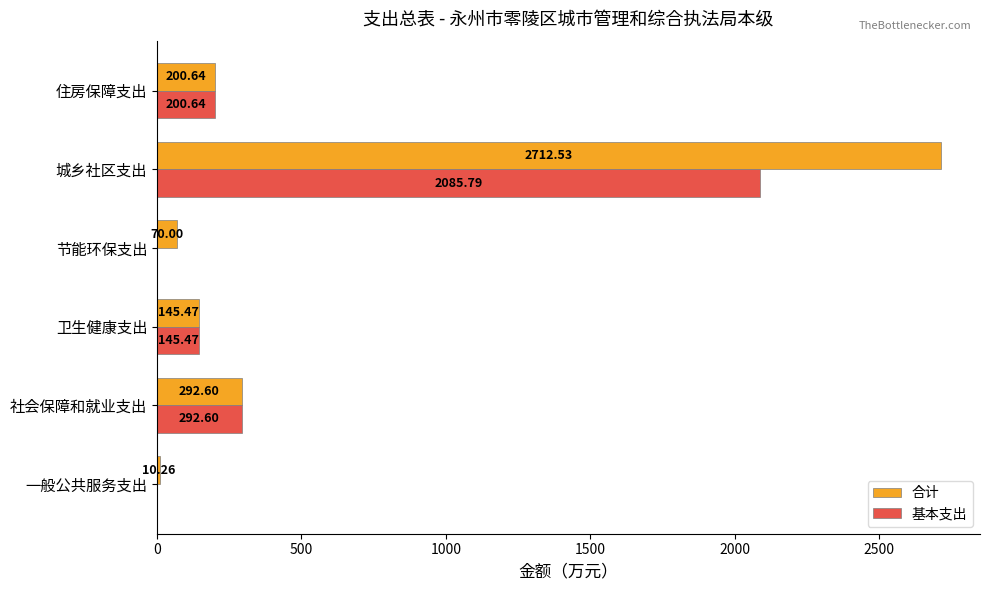

How many distinct data groups are displayed?

2